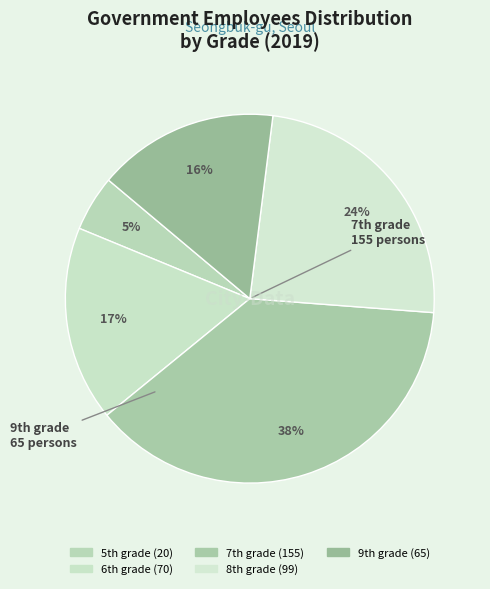

To the nearest percent, what is the average slice percentage?

20%